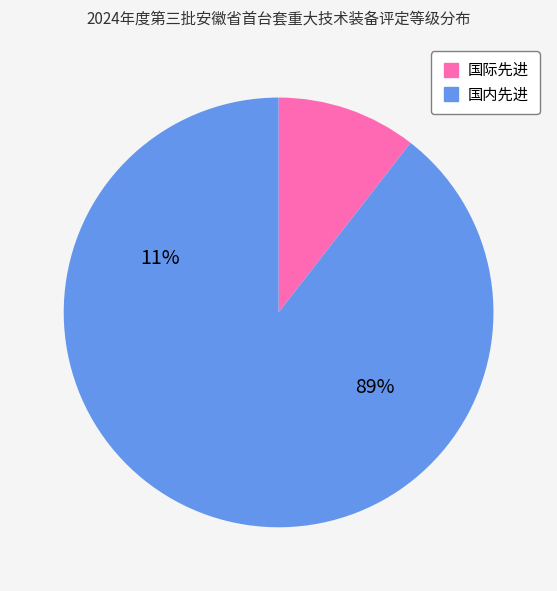

Which slice is the smallest?

国际先进